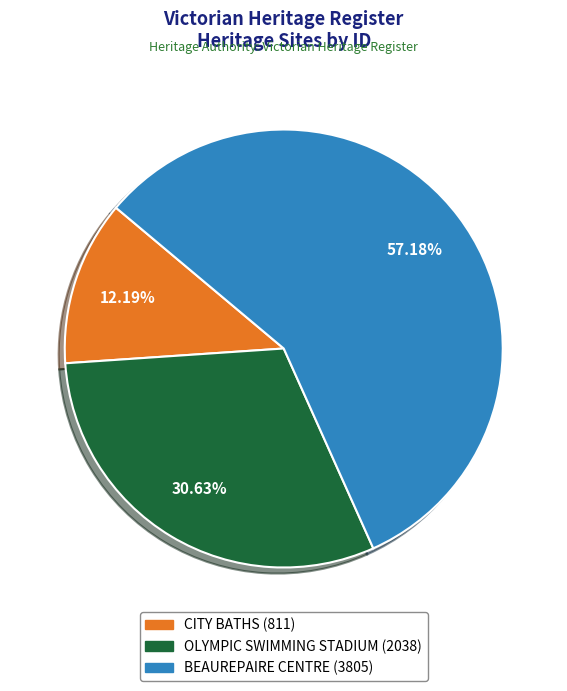

Approximately how many times larger is the value at CITY BATHS compared to OLYMPIC SWIMMING STADIUM?

0.4